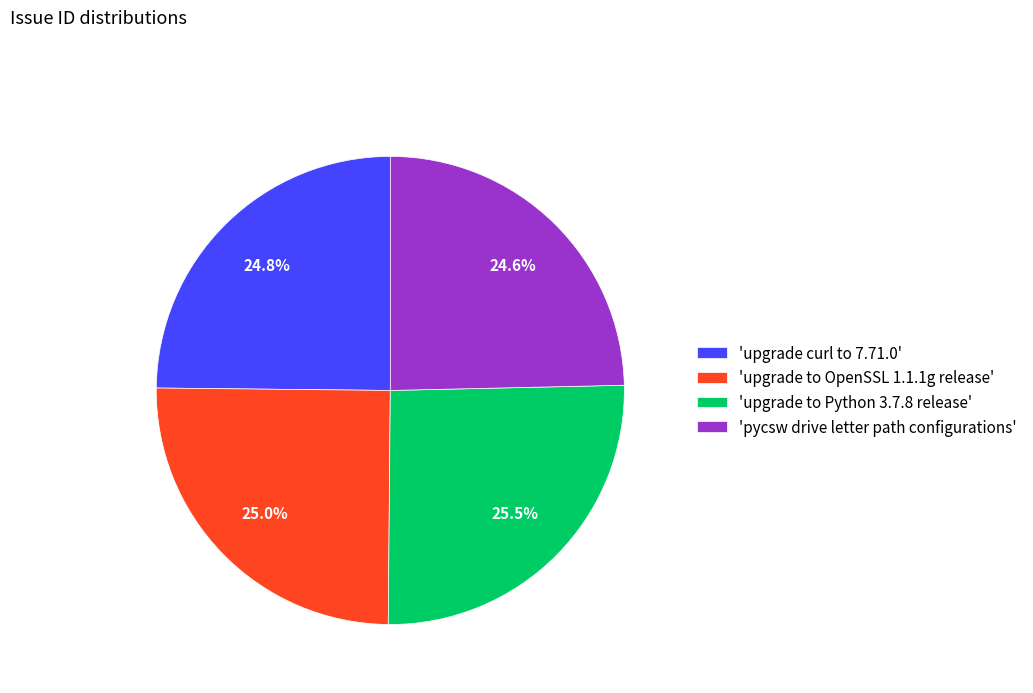

What is the ratio of the value at 'pycsw drive letter path configurations' to the value at 'upgrade curl to 7.71.0'?

1.0